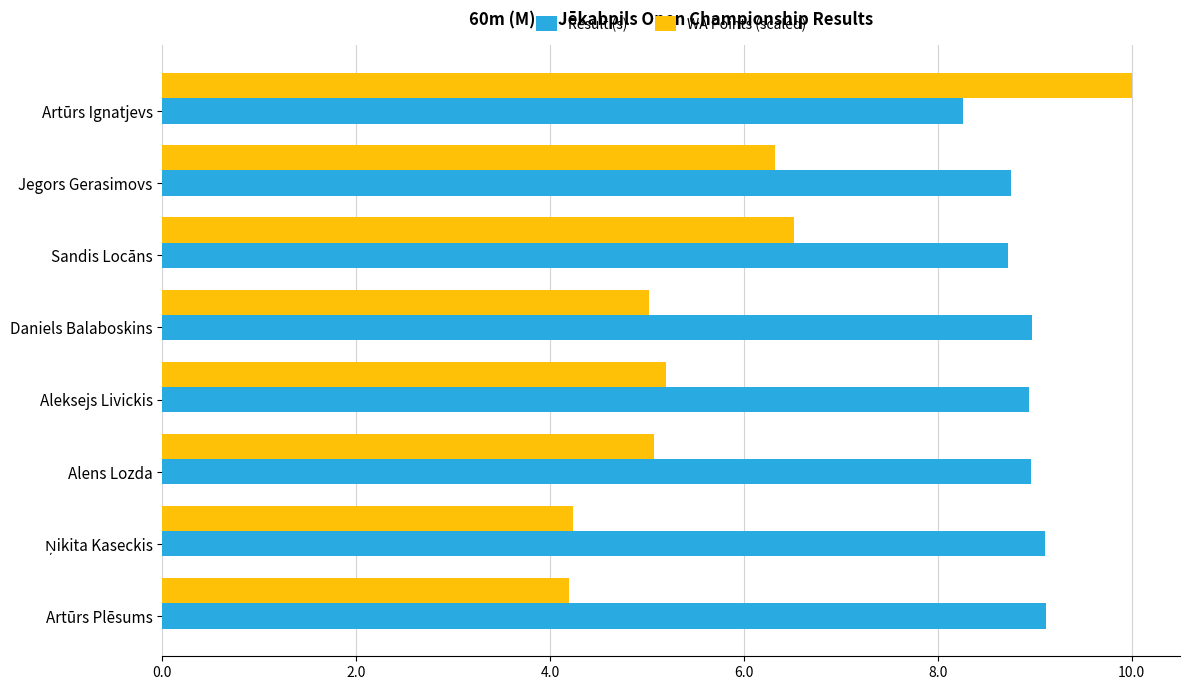

The value of WA Points (scaled) at Jegors Gerasimovs is 6.3. True or false?

True